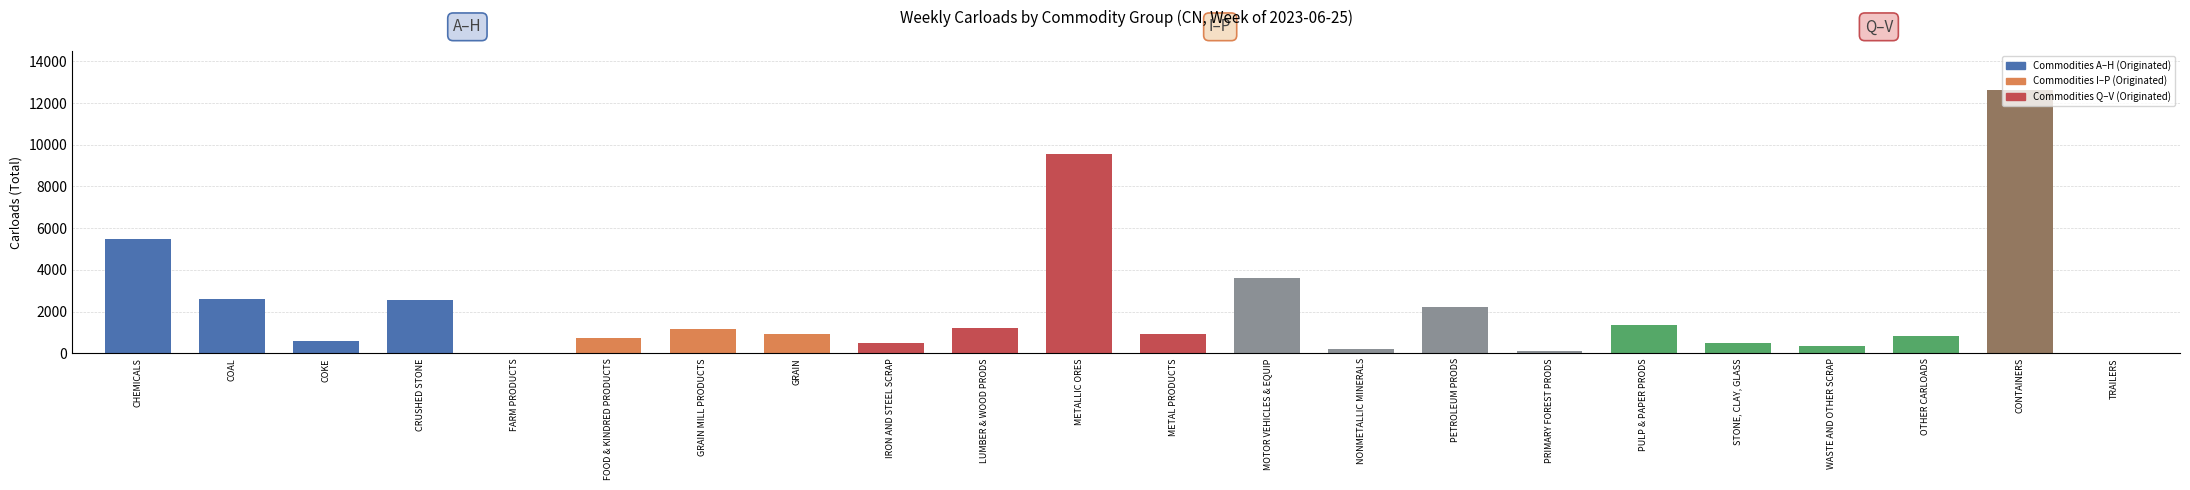

The value at COAL is 2579. True or false?

True